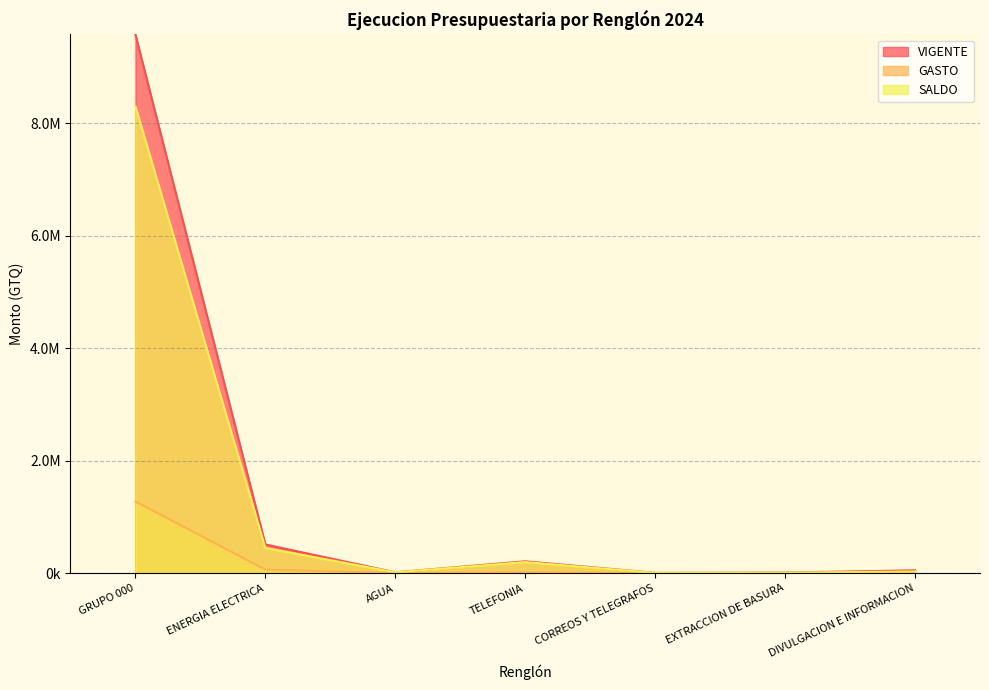

What is the sum of all SALDO values?

9000555.1